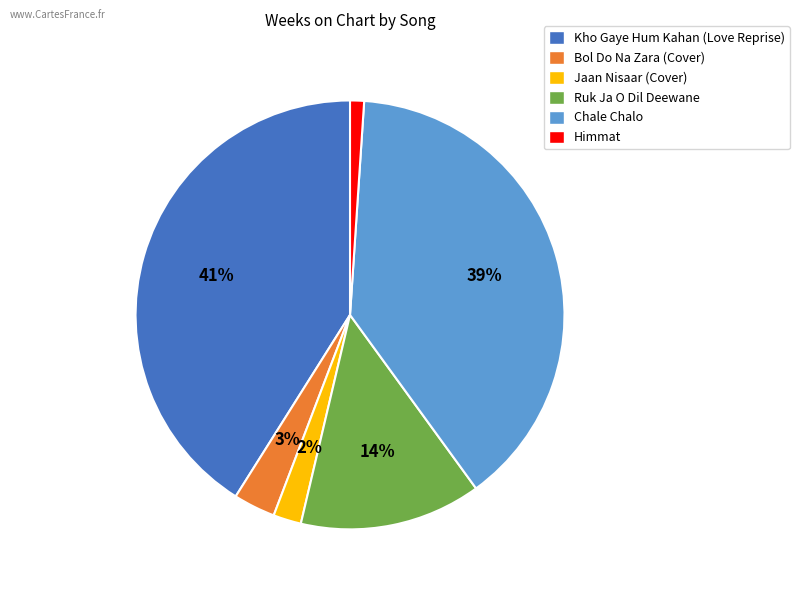

Does Chale Chalo account for over 50% of the chart?

No